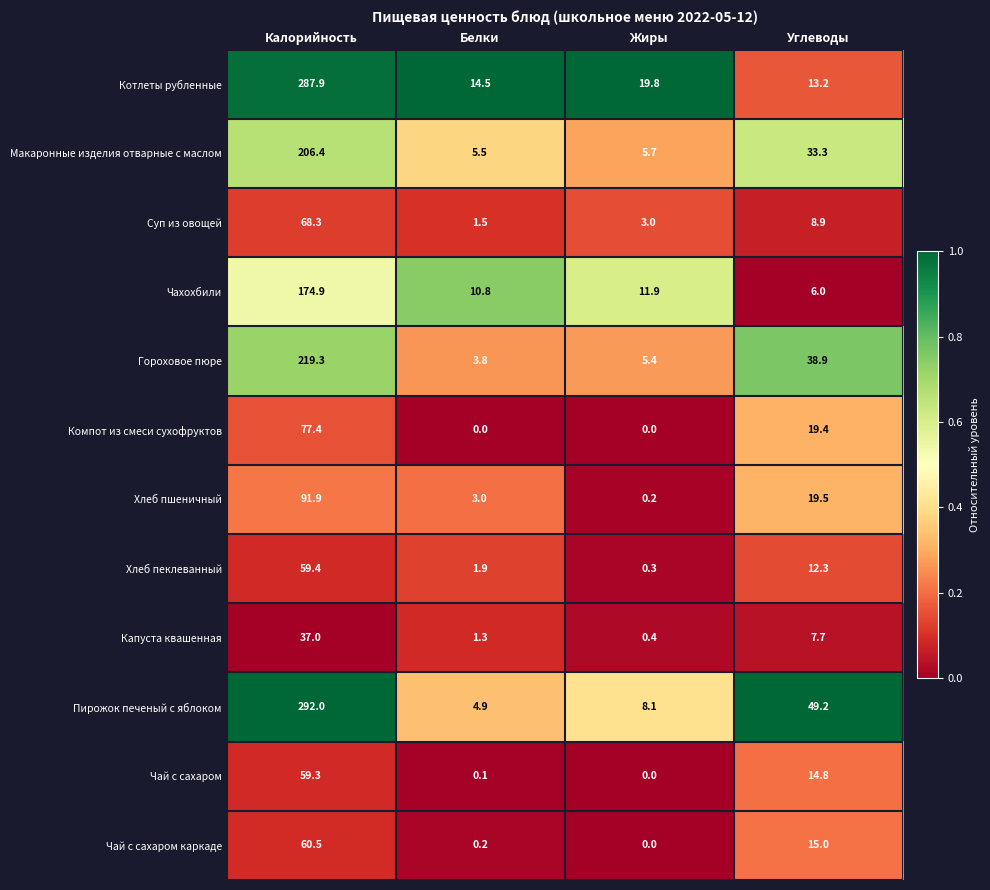

At which label does Чай с сахаром каркаде first exceed 15?

Калорийность